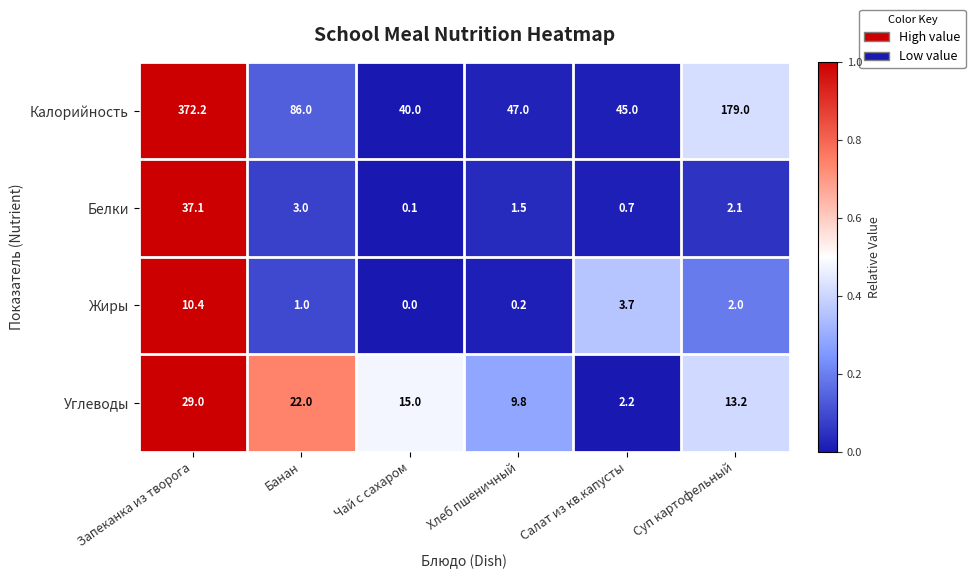

How many categories are shown in the chart?

6